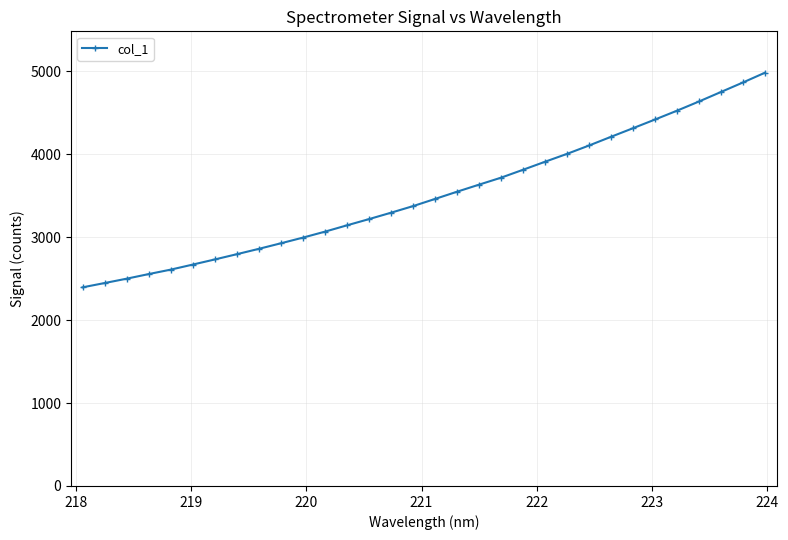

What is the maximum value shown in the chart?

4983.2